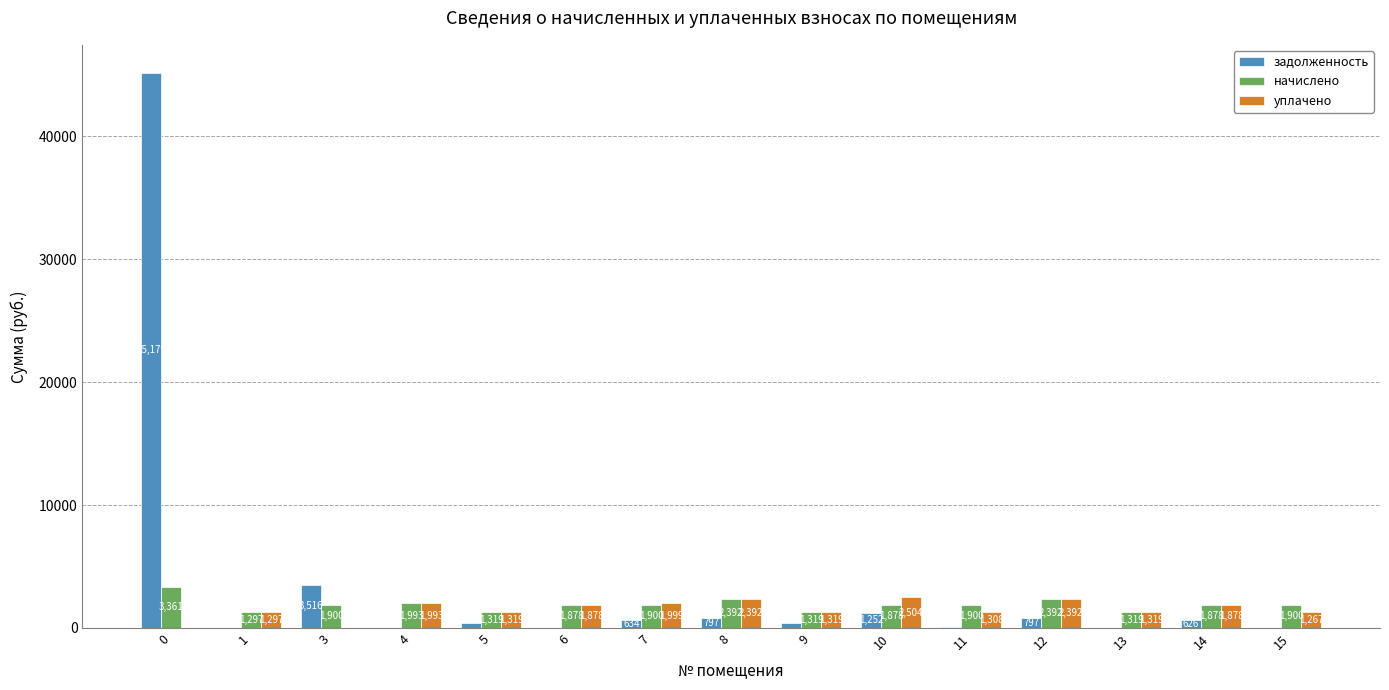

Is the value of начислено at 6 greater than the value of уплачено at 3?

Yes